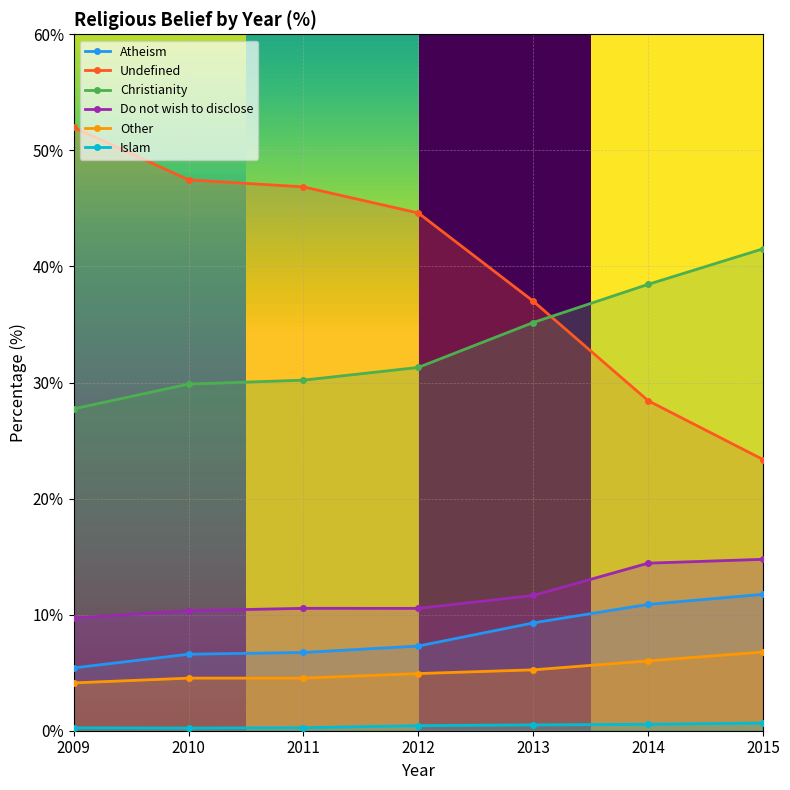

What is the maximum value for Do not wish to disclose?

14.8